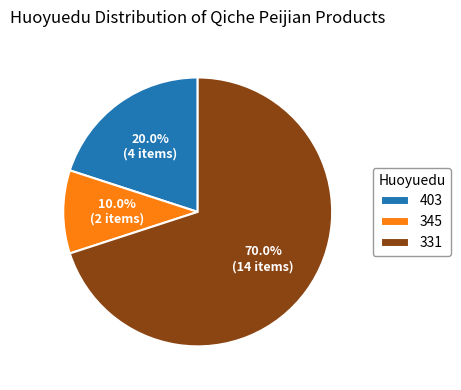

True or false: 403 accounts for 20% of the total.

True